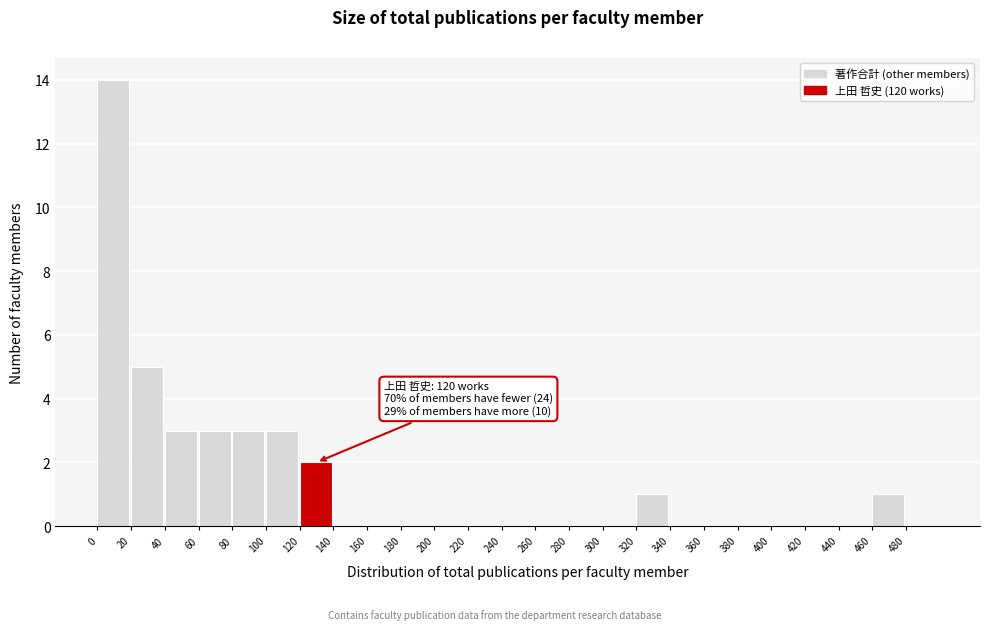

Which range on the x-axis has the tallest bar?

0 to 20